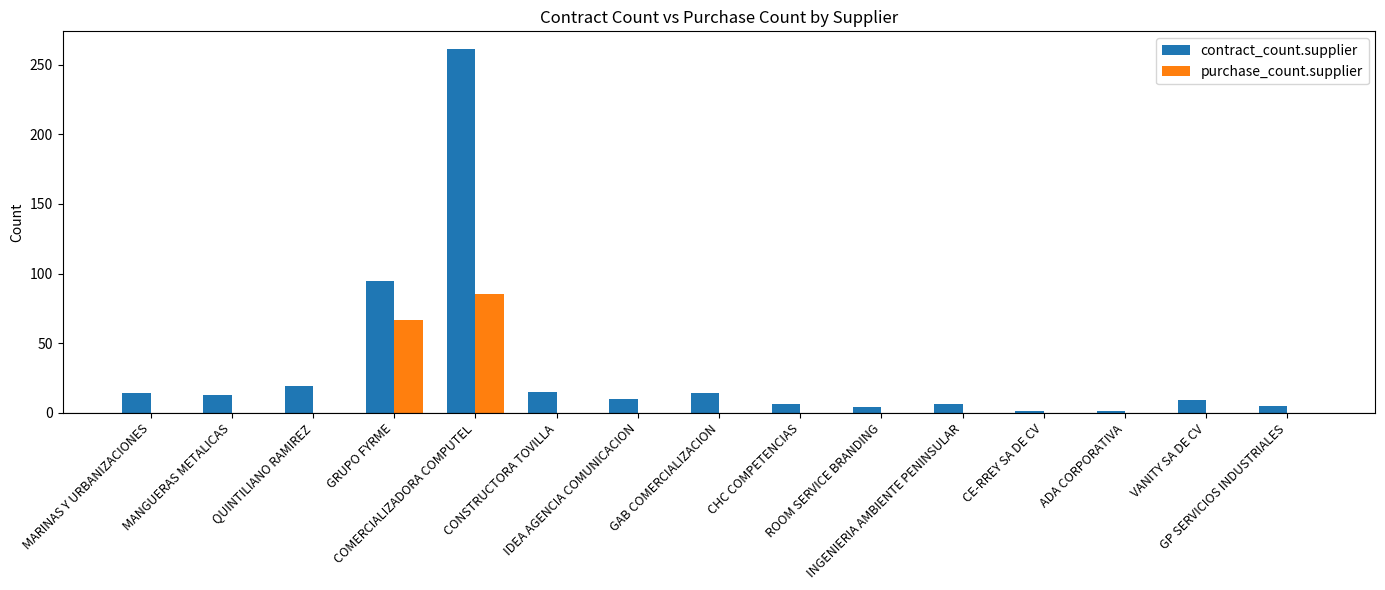

What is the maximum value for contract_count.supplier?

261